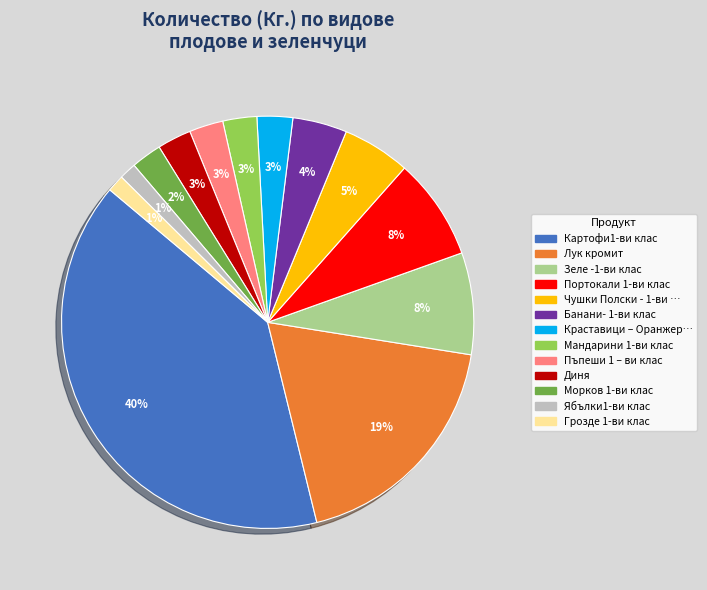

Is there any slice that represents more than half of the pie?

No